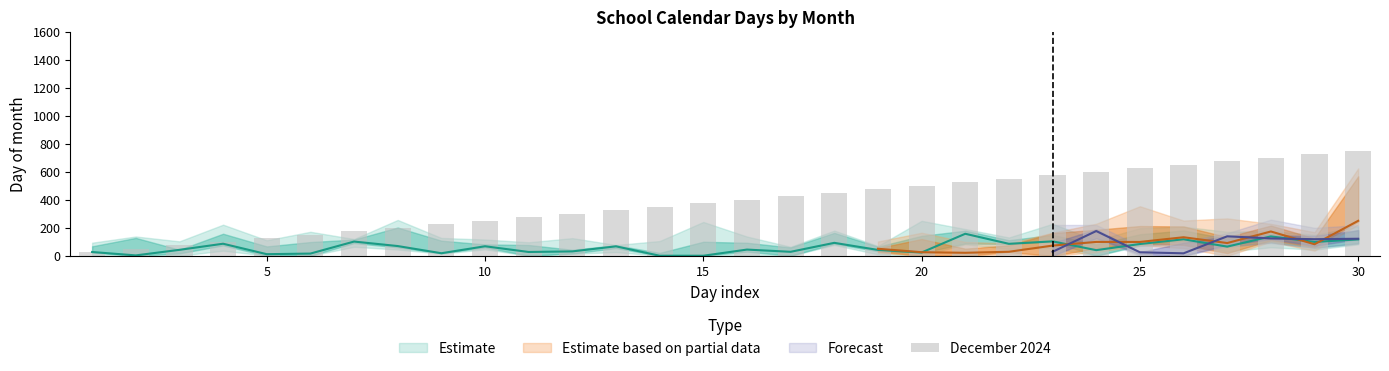

Are the bars horizontal?

No